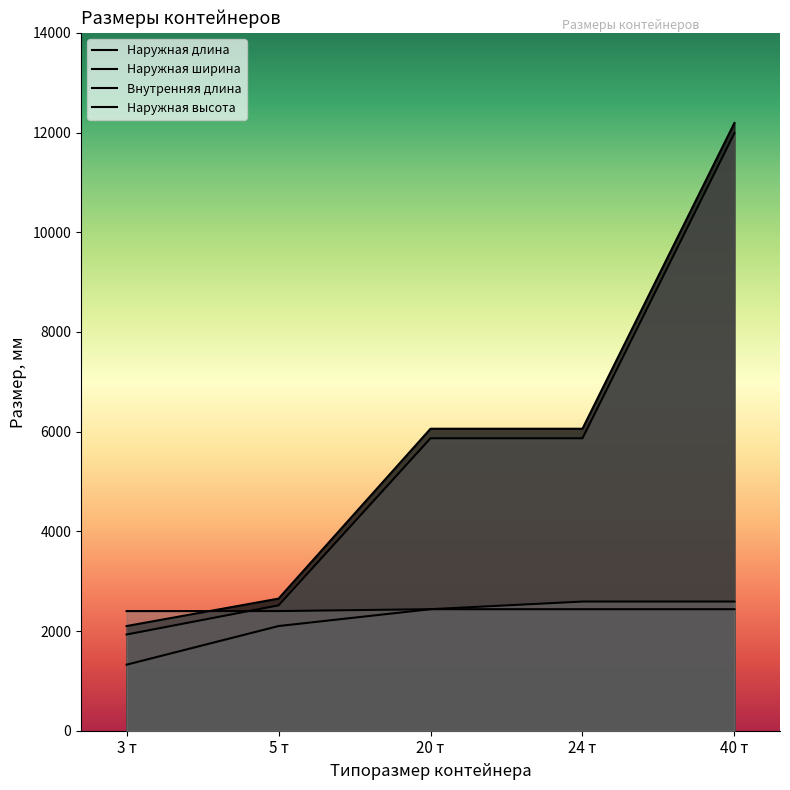

What is the value of the Наружная длина point at the 1st from the left?

2100